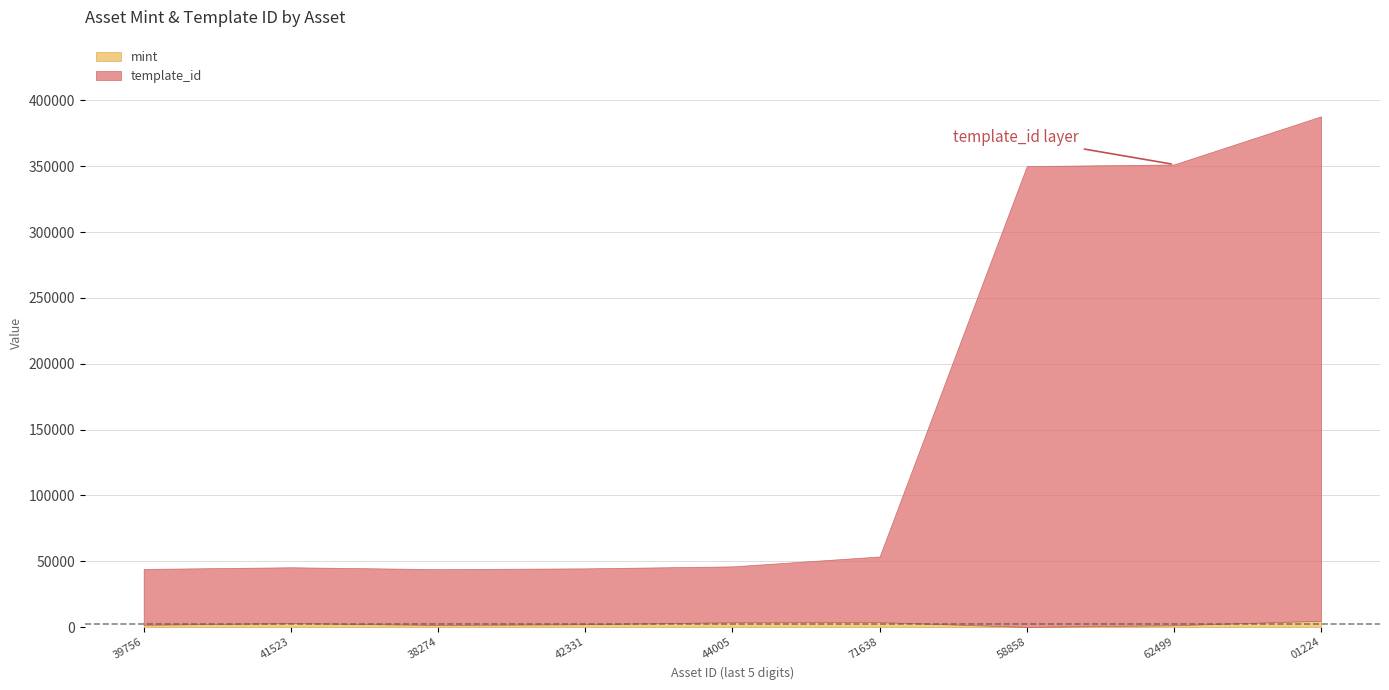

True or false: template_id has more than 1 points higher than both neighbors.

False